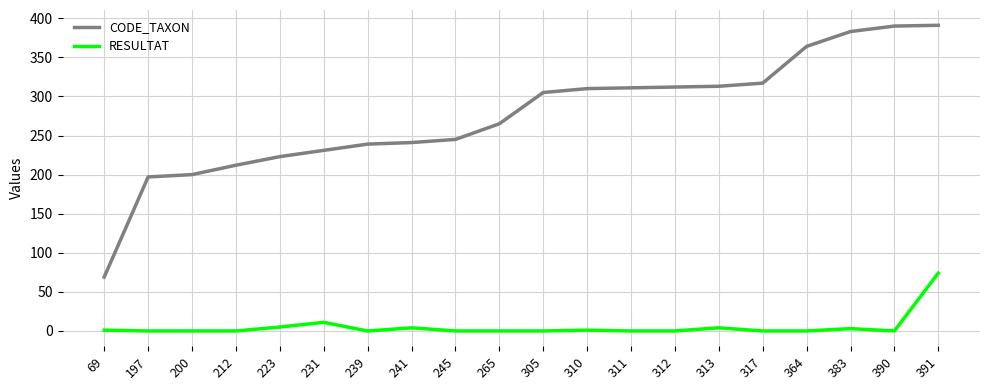

The CODE_TAXON series shows 191 at 391. True or false?

False